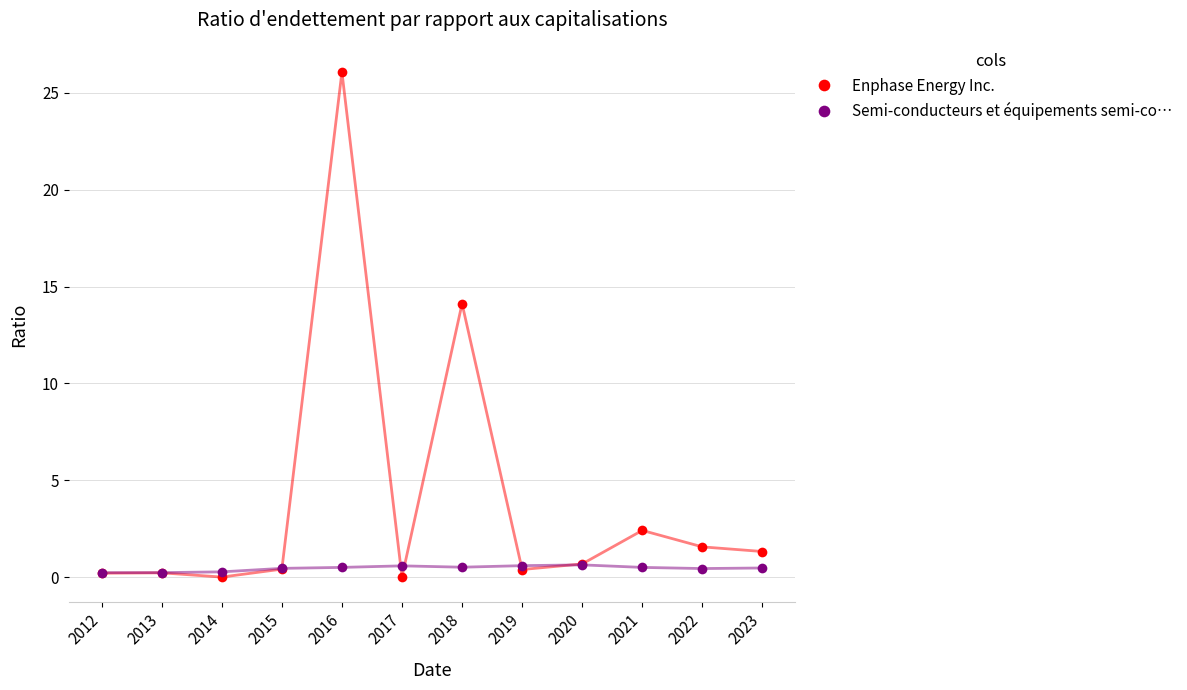

Which series changed the most between 2014 and 2018?

Enphase Energy Inc.